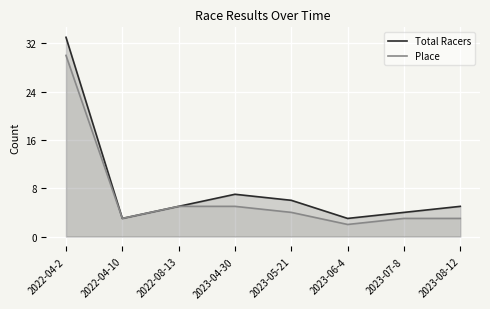

What is the value of the Total Racers point at the 5th from the left?

6